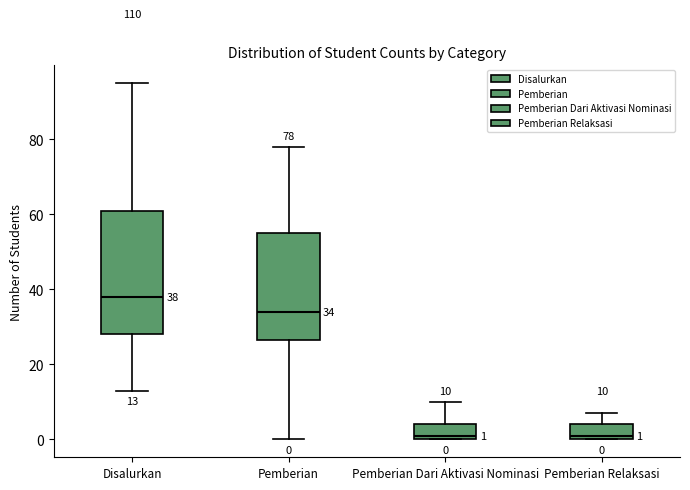

Which box's median line is the highest?

Disalurkan